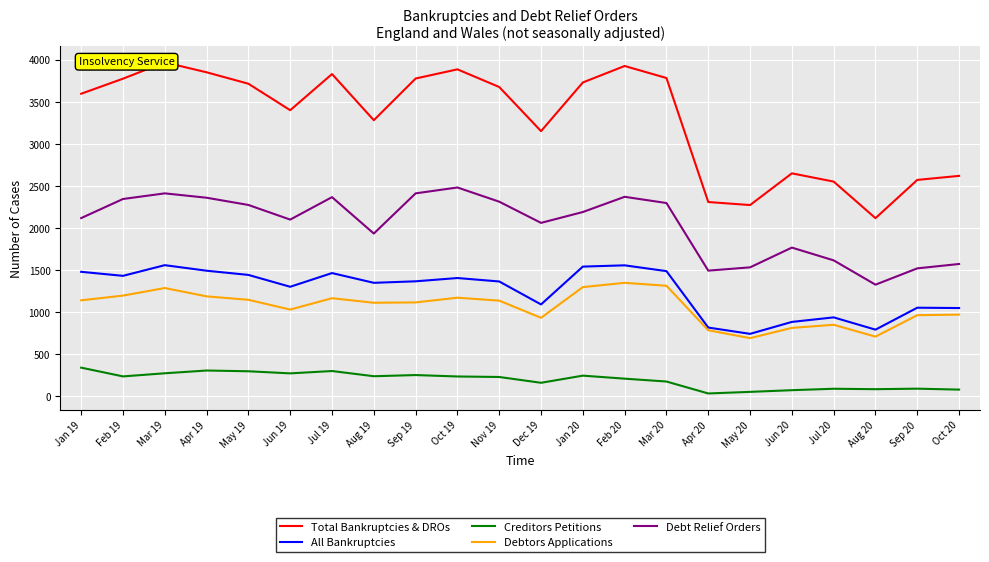

Is the value of All Bankruptcies at Sep 19 greater than the value of Total Bankruptcies & DROs at Apr 20?

No